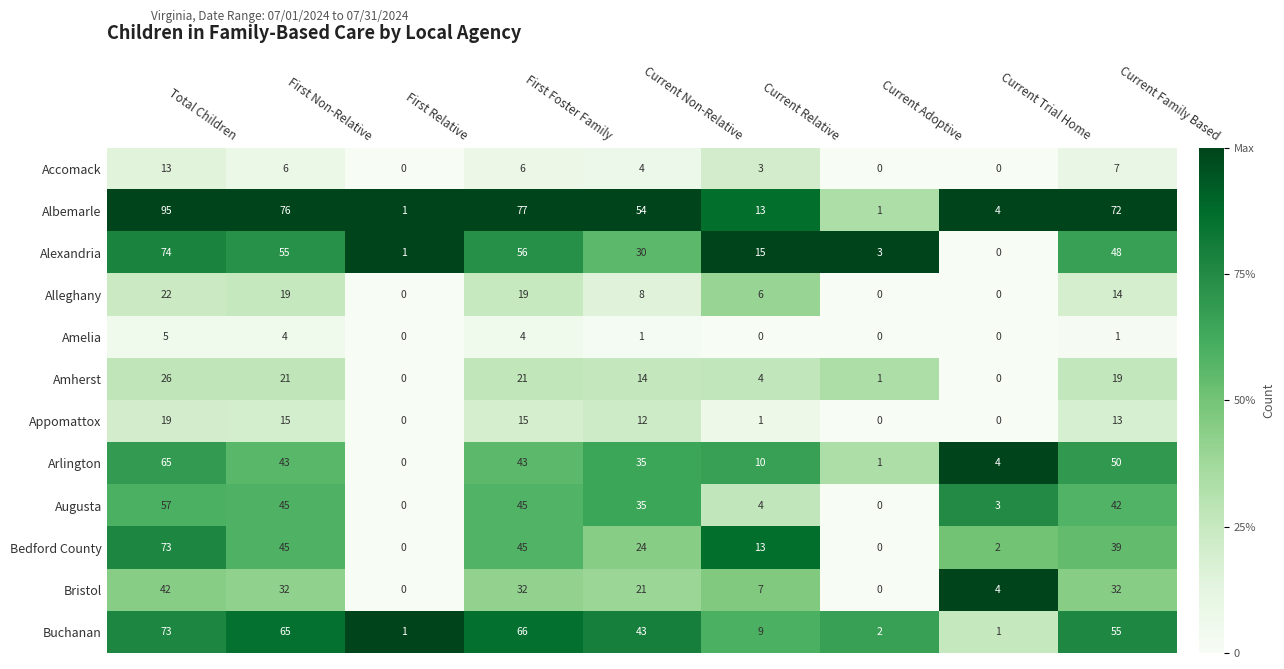

What is the average value of the Augusta series?

26